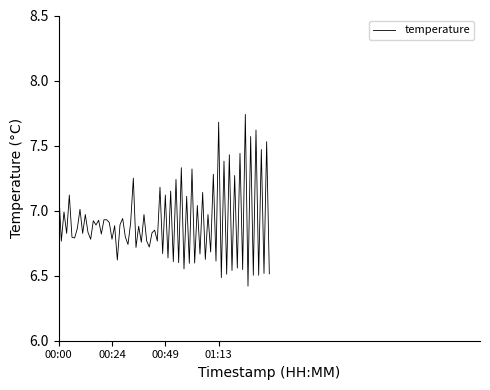

What is the smallest value displayed?

6.4